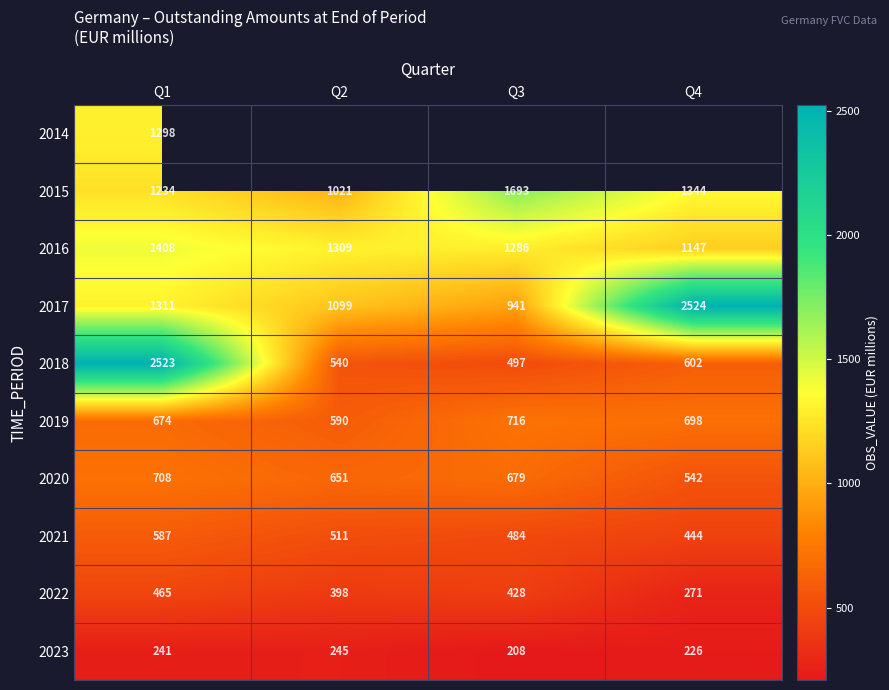

Which category has the lowest value across all series?

Q3